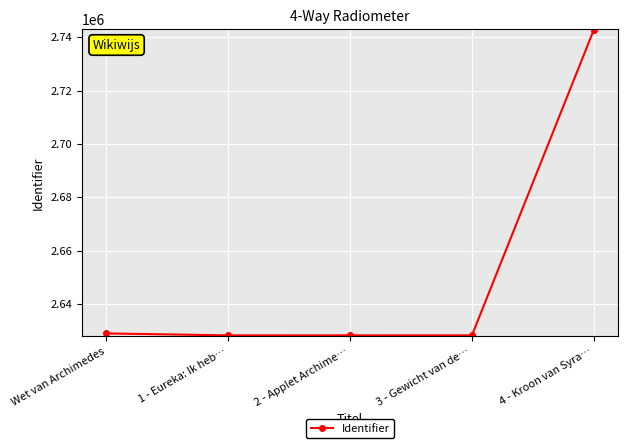

What is the value of the 2nd point from the left?

2628297